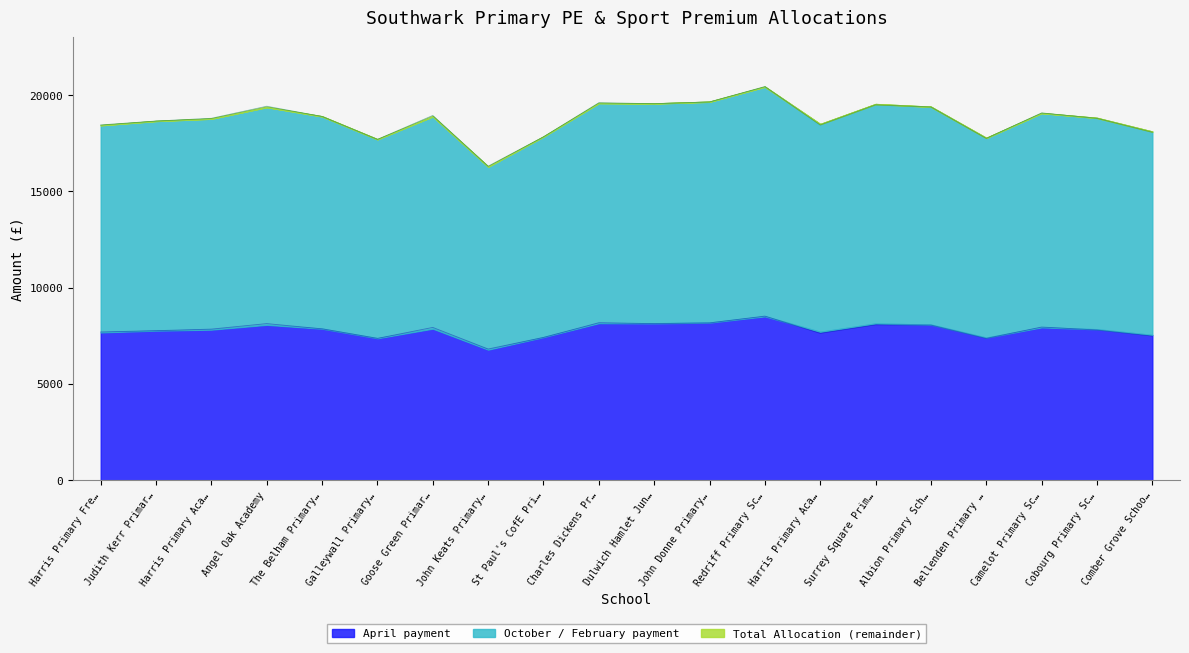

At which category does the chart reach its minimum across all series?

John Keats Primary…